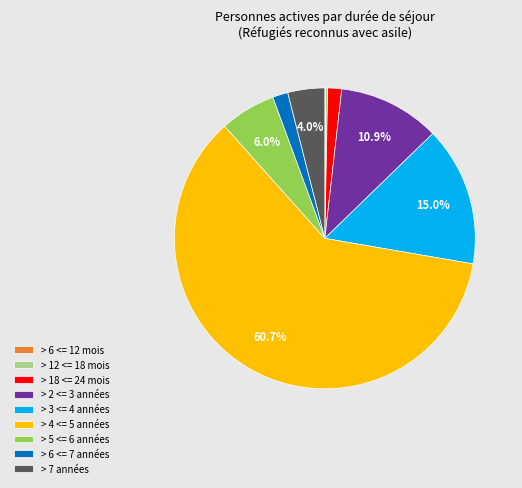

True or false: > 2 <= 3 années accounts for 1% of the total.

False